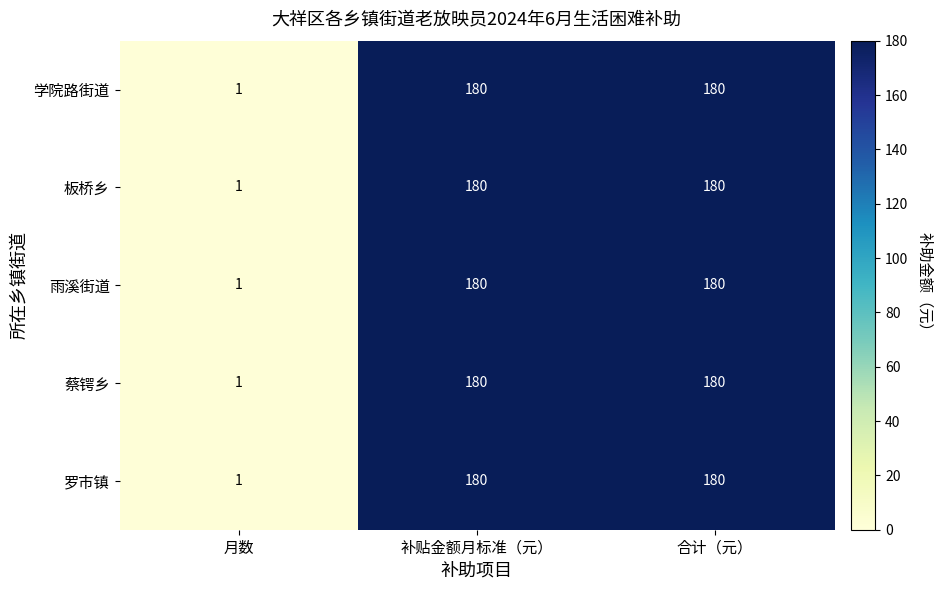

What is the sum of the 学院路街道 values at 月数 and 合计（元）?

181